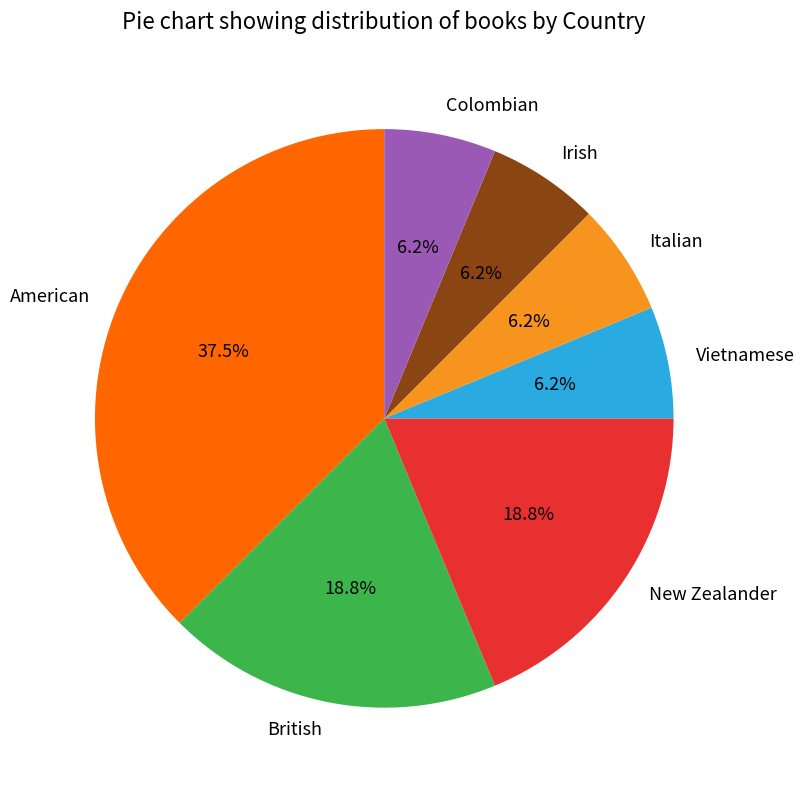

To the nearest percent, what percentage of the pie is Italian?

6%